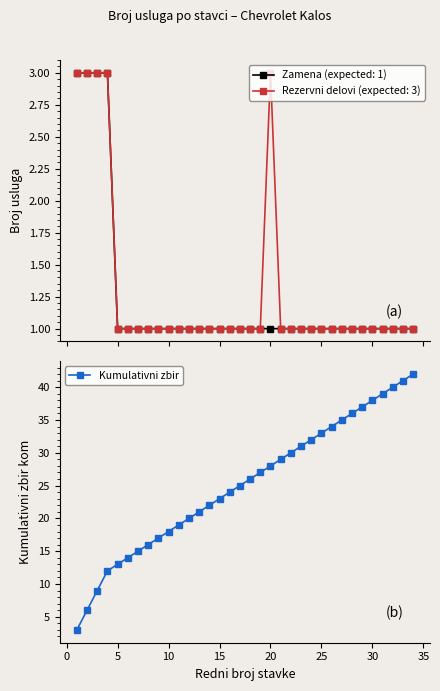

True or false: Kumulativni zbir has more than 0 points higher than both neighbors.

False